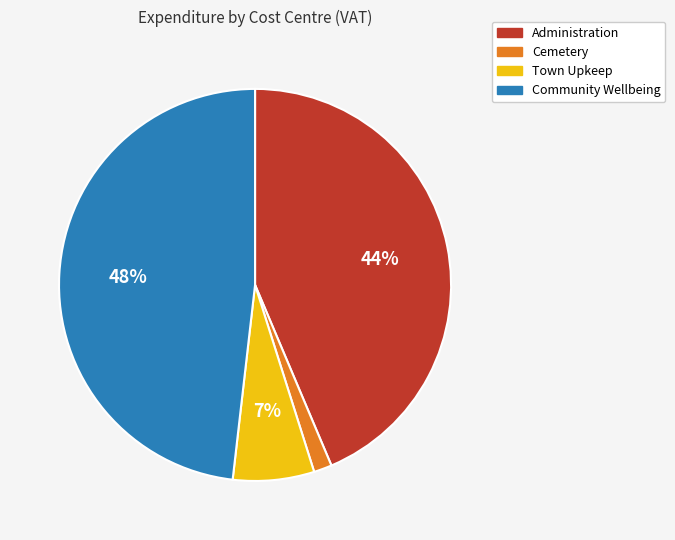

How many slices are in this pie chart?

4